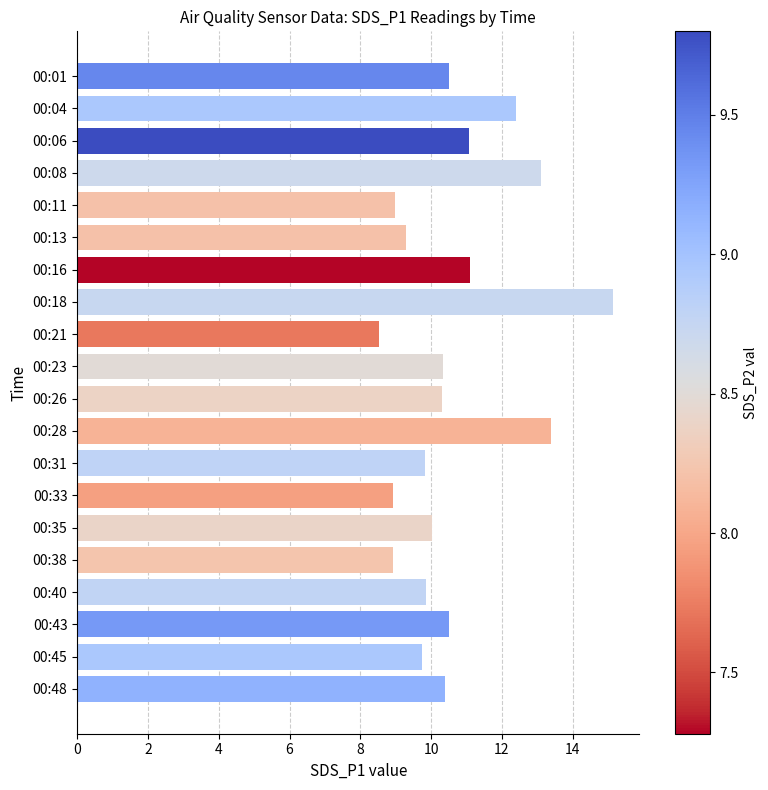

What is the value of the 20th bar from the top?

10.4